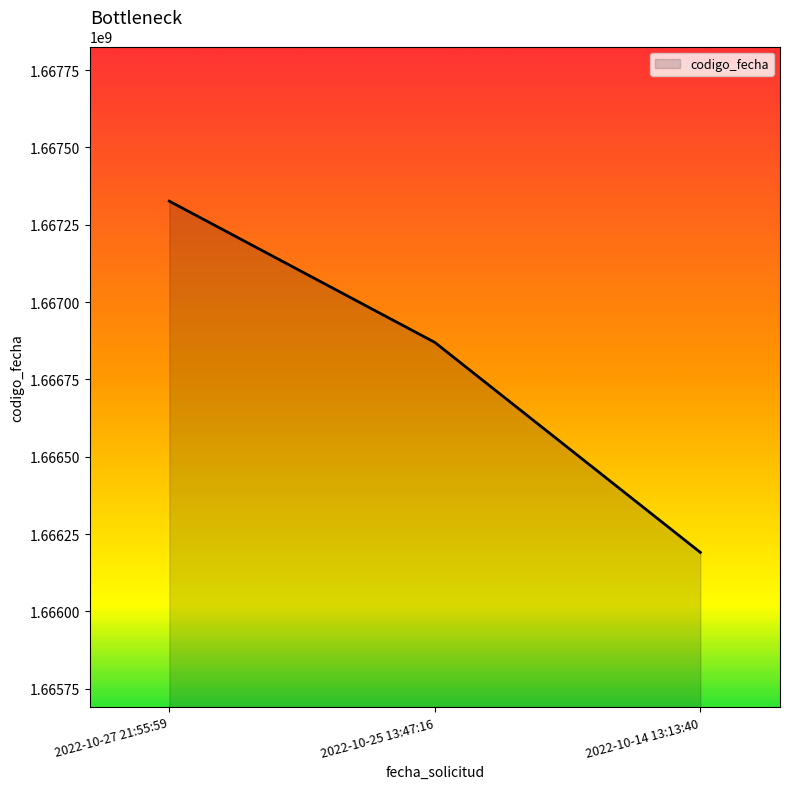

Rank the categories by value from highest to lowest.

2022-10-27 21:55:59, 2022-10-25 13:47:16, 2022-10-14 13:13:40